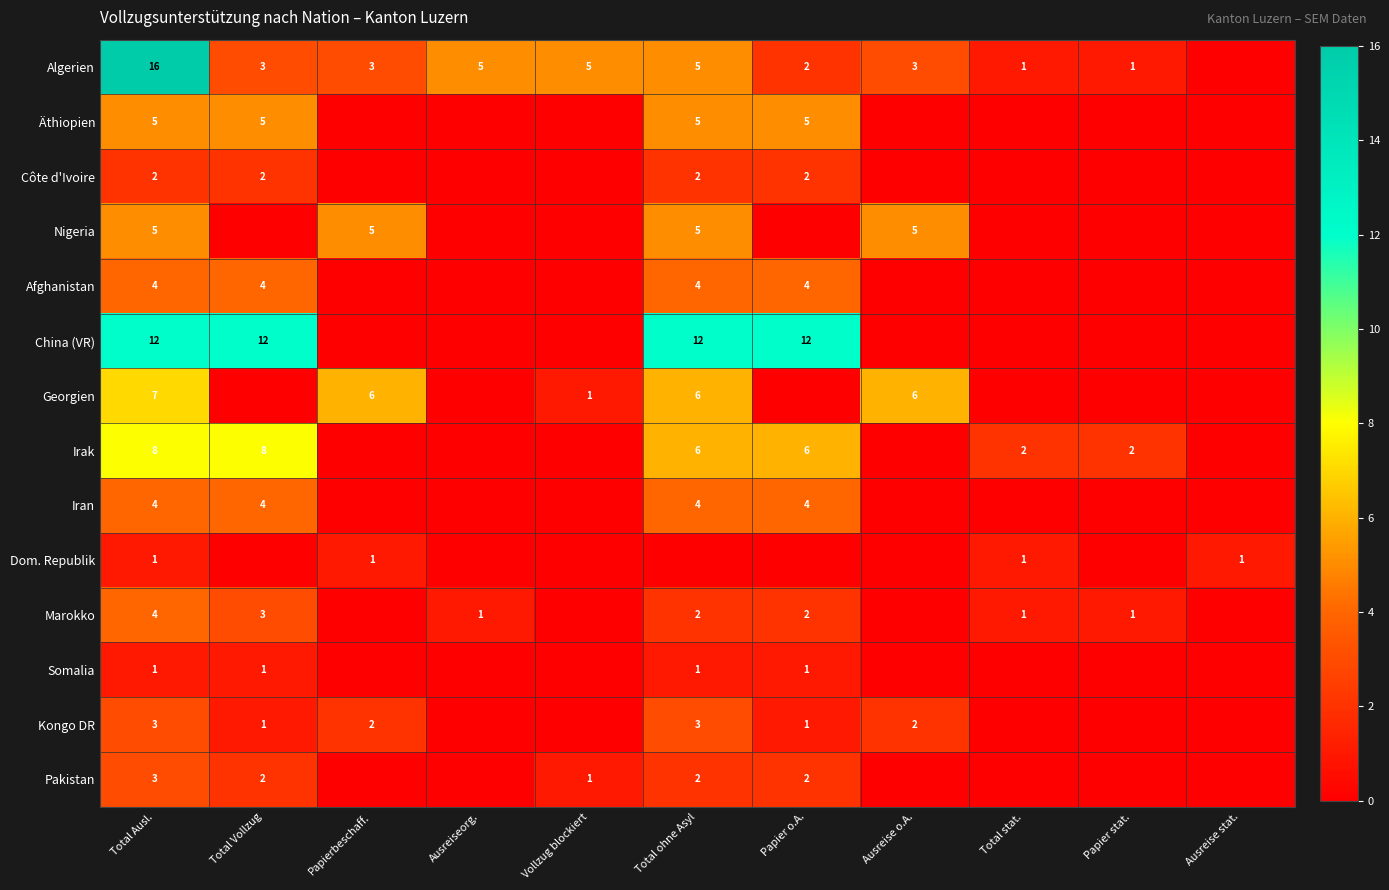

Which category has the highest value across all series?

Total Ausl.